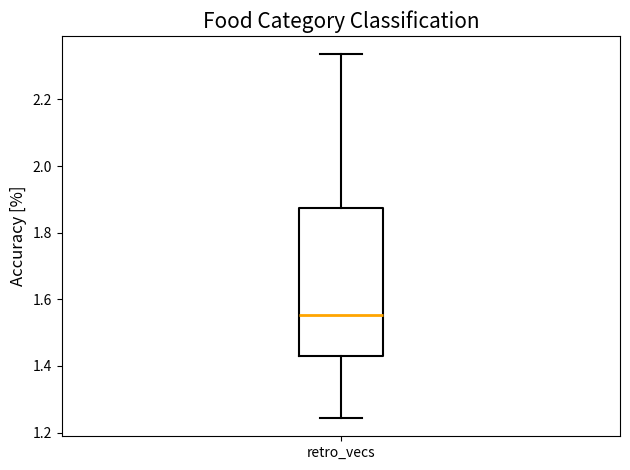

Read this box plot against the y-axis: the position of the median line, the range covered by the box, and the ends of both whiskers. The values are not printed on the chart, so give them approximately, as read against the axis.

median 1.56, box 1.44 to 1.88, whiskers 1.24 to 2.34